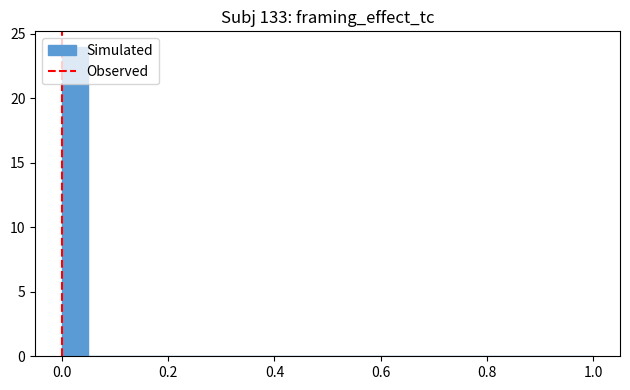

Around what value on the x-axis is the tallest bar? Give the approximate position of its centre, as read against the axis.

0.02